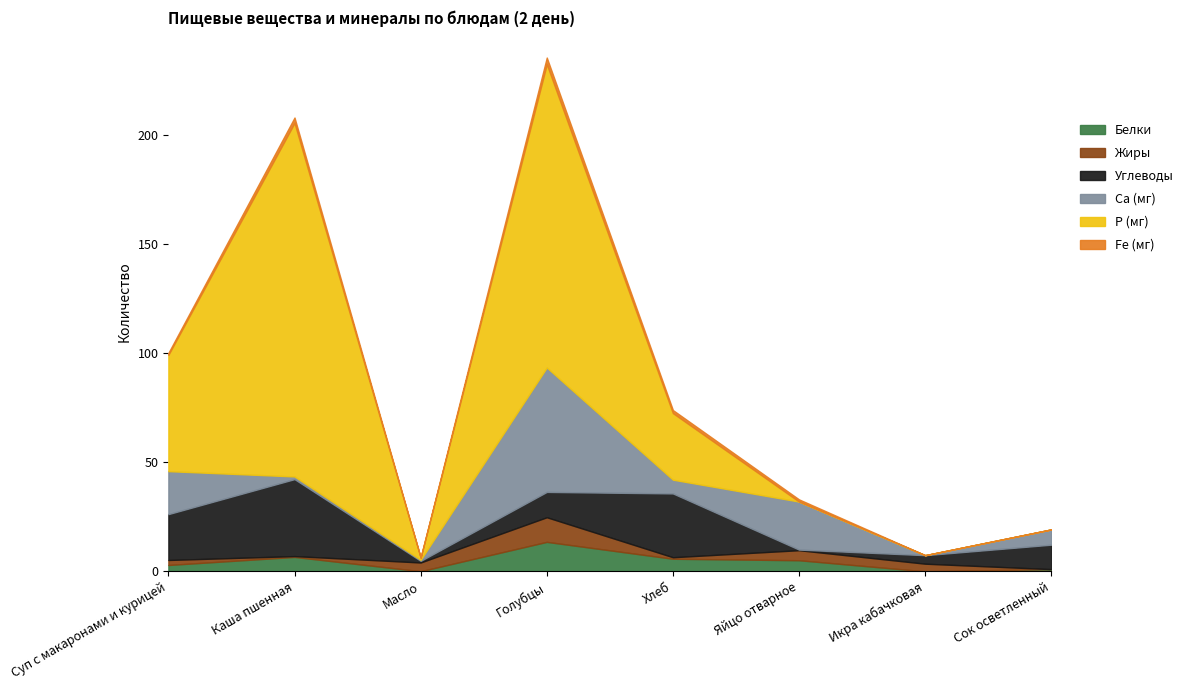

Rank the series at Голубцы from lowest to highest value.

Fe (мг), Жиры, Углеводы, Белки, Са (мг), Р (мг)